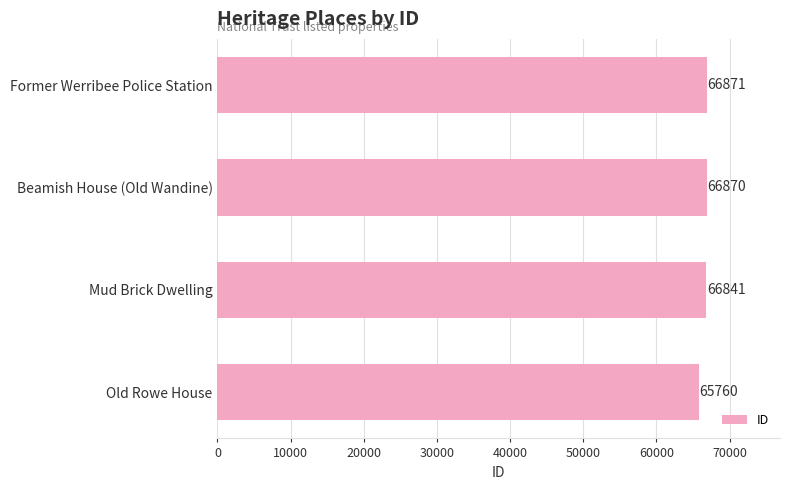

Reading top to bottom, list all the values displayed in this chart.

66871	66870	66841	65760